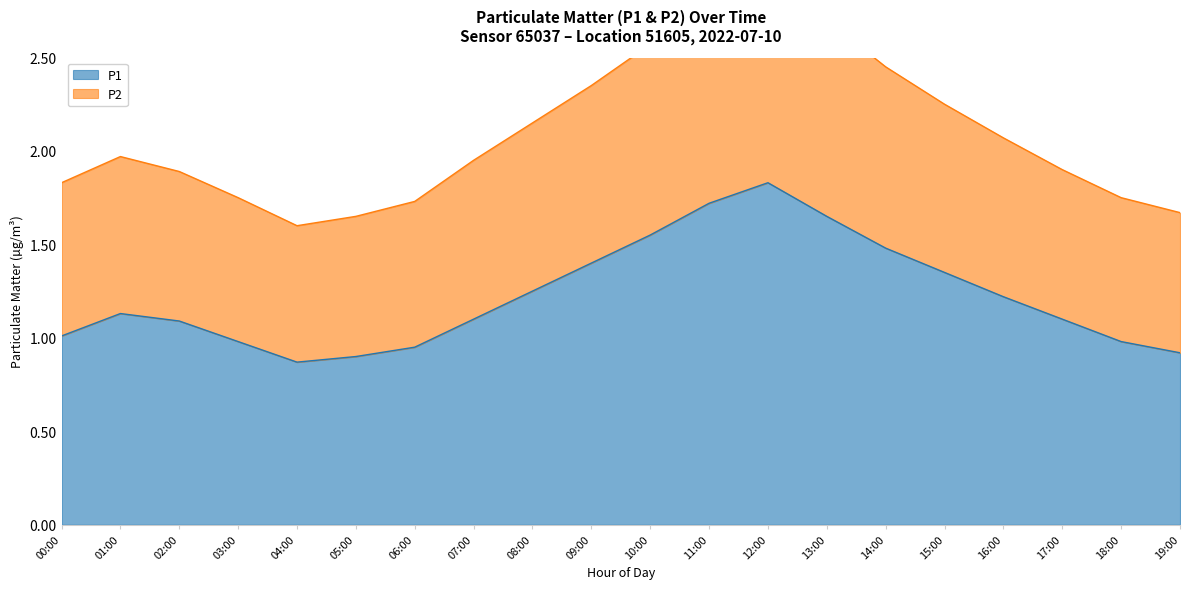

What is the label of the 3rd point from the left?

02:00